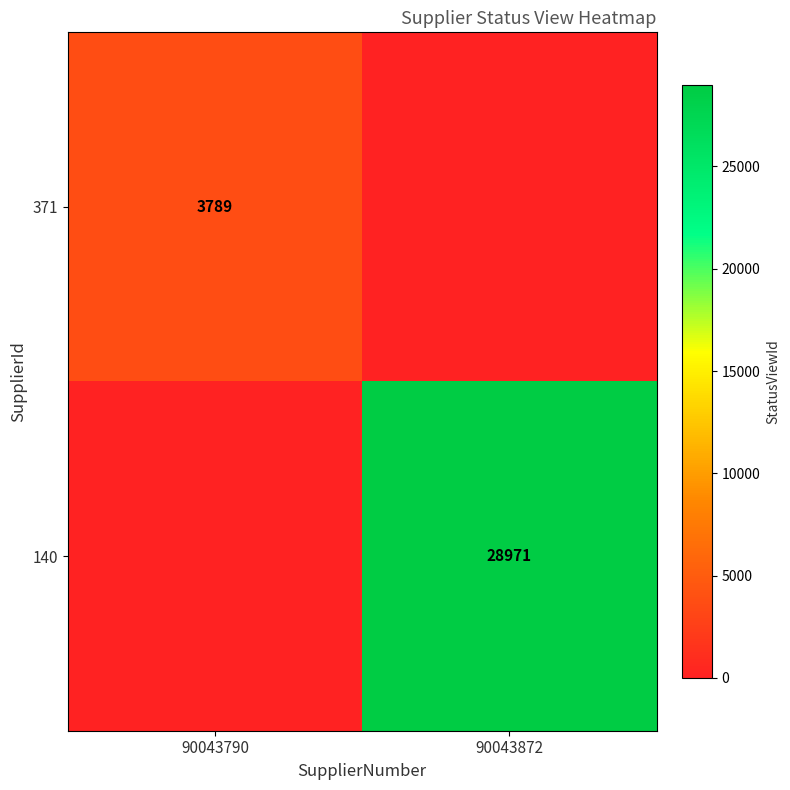

Is the value of 140 at 90043872 greater than the value of 371 at 90043790?

Yes